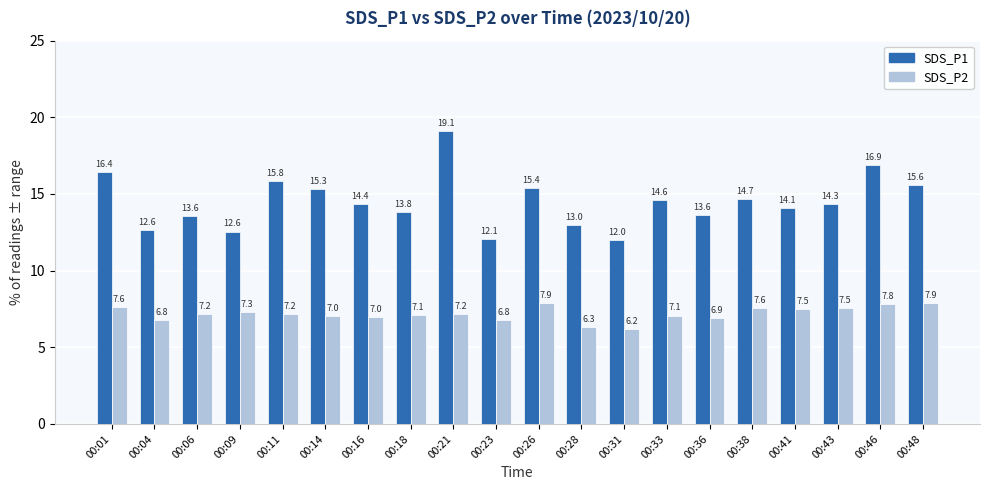

What is the difference between the second highest and minimum values in the SDS_P1 series?

4.9